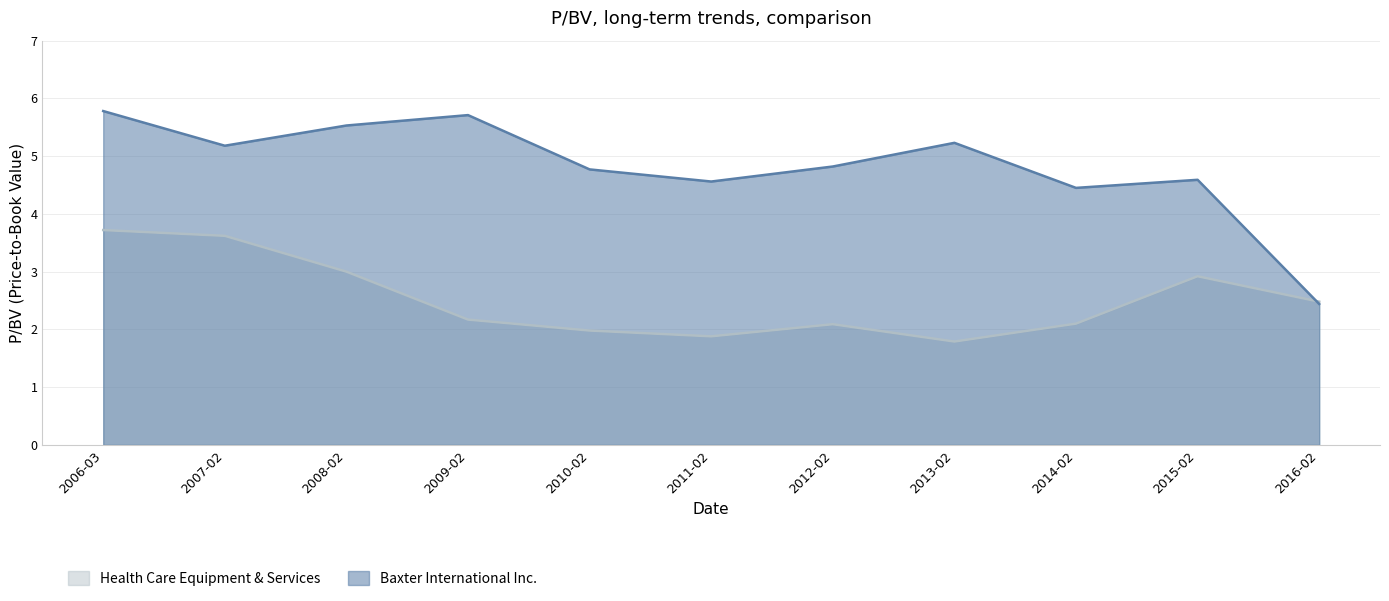

At 2010-02, list the series in order from smallest to largest.

Health Care Equipment & Services, Baxter International Inc.